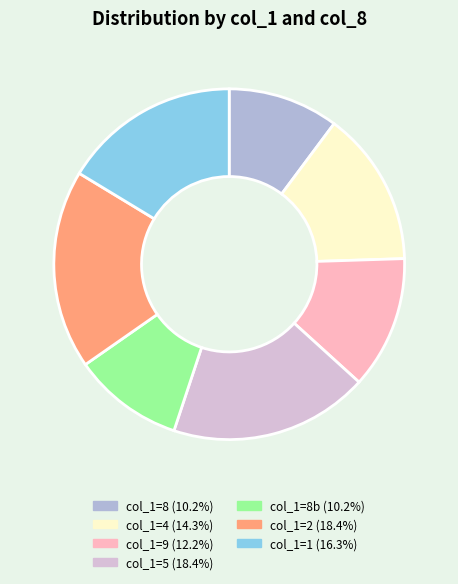

Does any single category account for the majority?

No